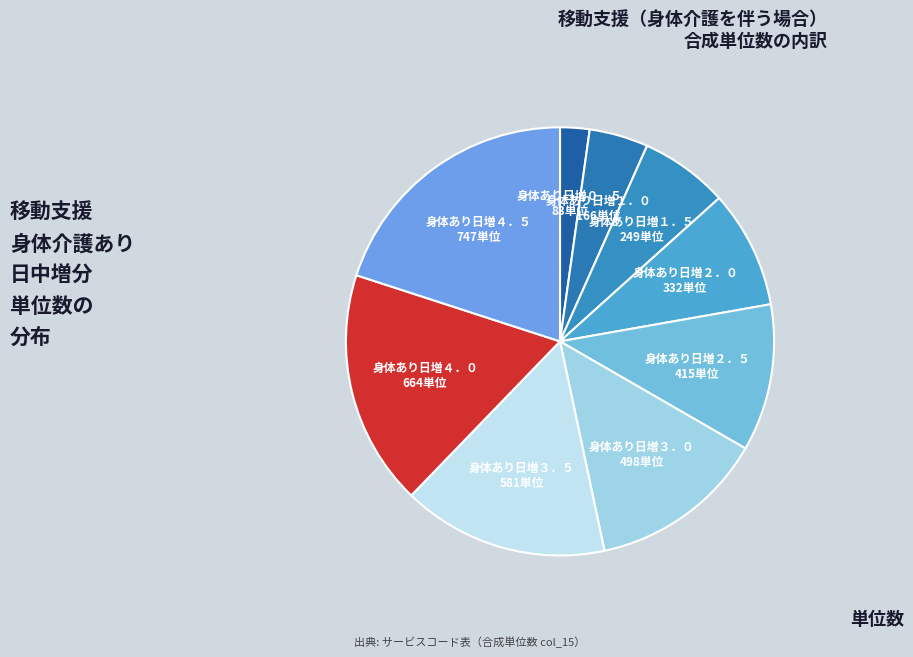

Between 身体あり日増１．５ and 身体あり日増０．５, which is larger?

身体あり日増１．５